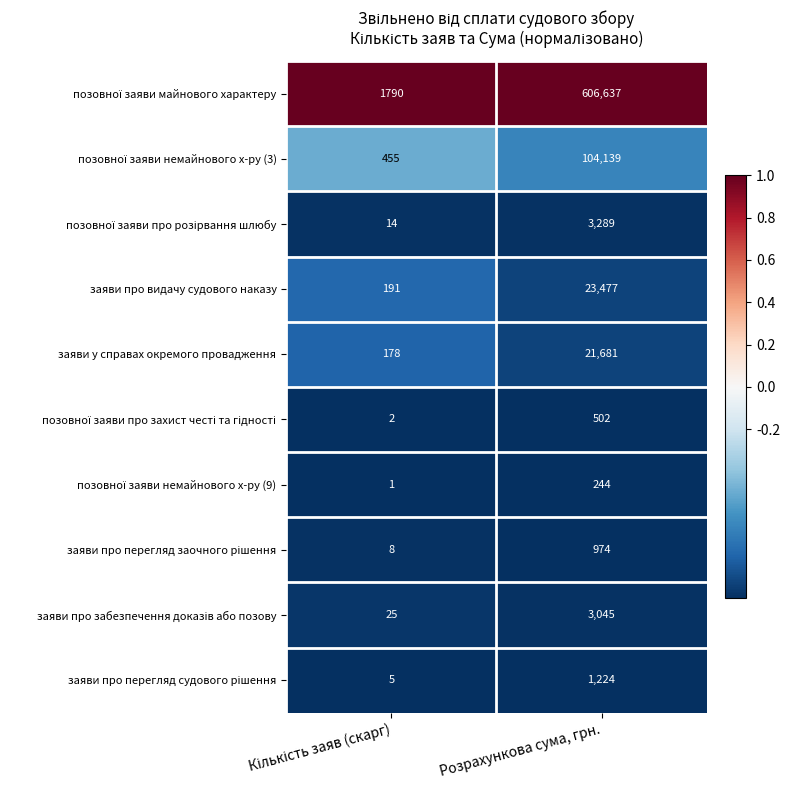

What is the total value across all series at Розрахункова сума, грн.?

765212